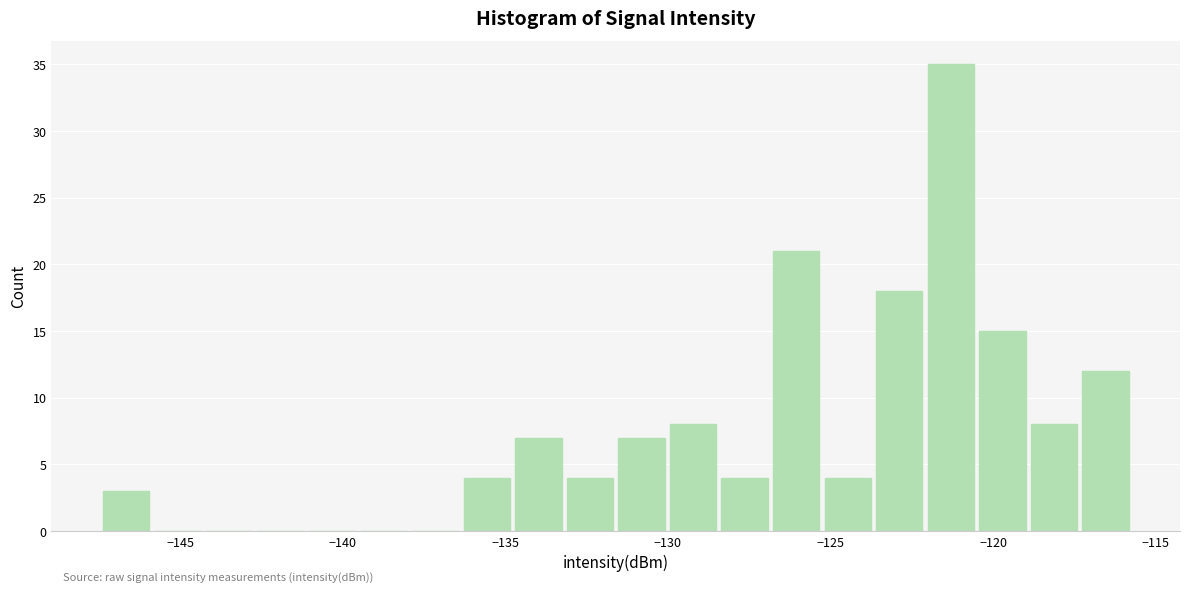

Read against the x-axis, roughly where is the centre of the tallest bar?

-121.5